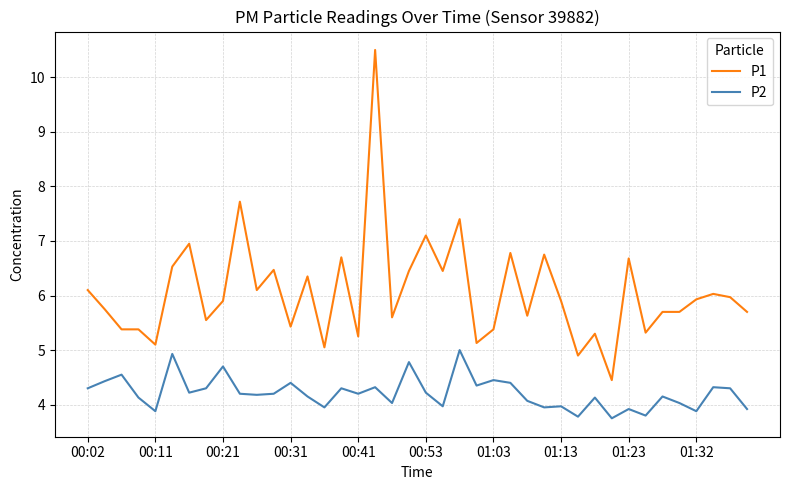

True or false: P2 and P1 intersect in this chart.

False